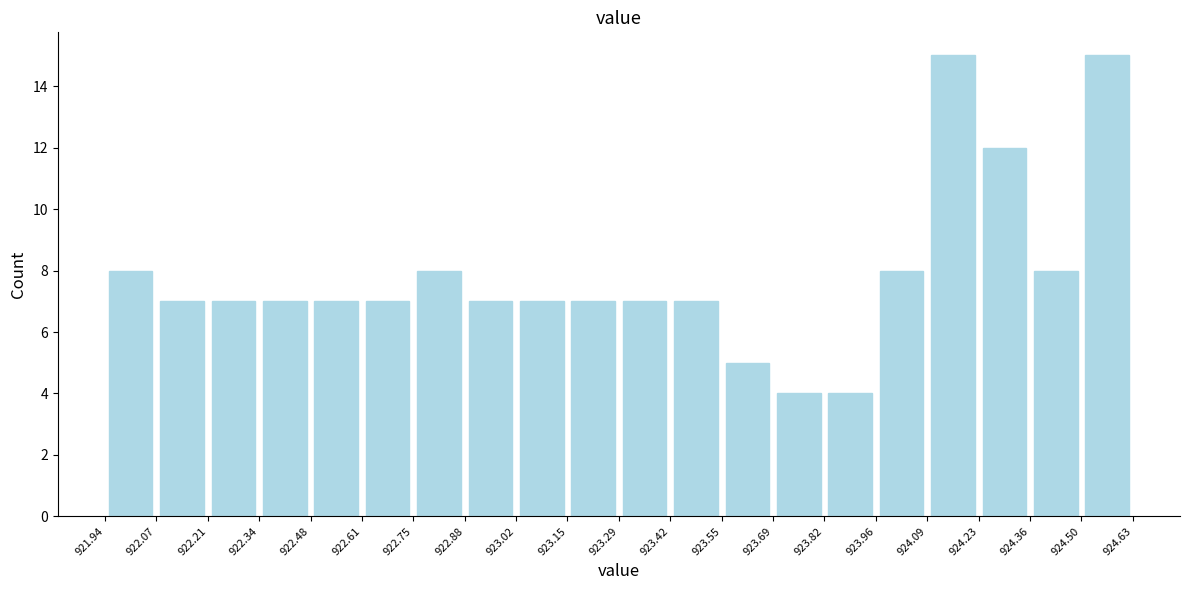

Reading left to right, list every bar in this chart as the range it spans on the x-axis followed by its height. The values are not printed on the chart, so give them approximately, as read against the axis.

921.94 to 922.07: 8
922.07 to 922.21: 7
922.21 to 922.34: 7
922.34 to 922.48: 7
922.48 to 922.61: 7
922.61 to 922.75: 7
922.75 to 922.88: 8
922.88 to 923.02: 7
923.02 to 923.15: 7
923.15 to 923.29: 7
923.29 to 923.42: 7
923.42 to 923.55: 7
923.55 to 923.69: 5
923.69 to 923.82: 4
923.82 to 923.96: 4
923.96 to 924.09: 8
924.09 to 924.23: 15
924.23 to 924.36: 12
924.36 to 924.50: 8
924.50 to 924.63: 15